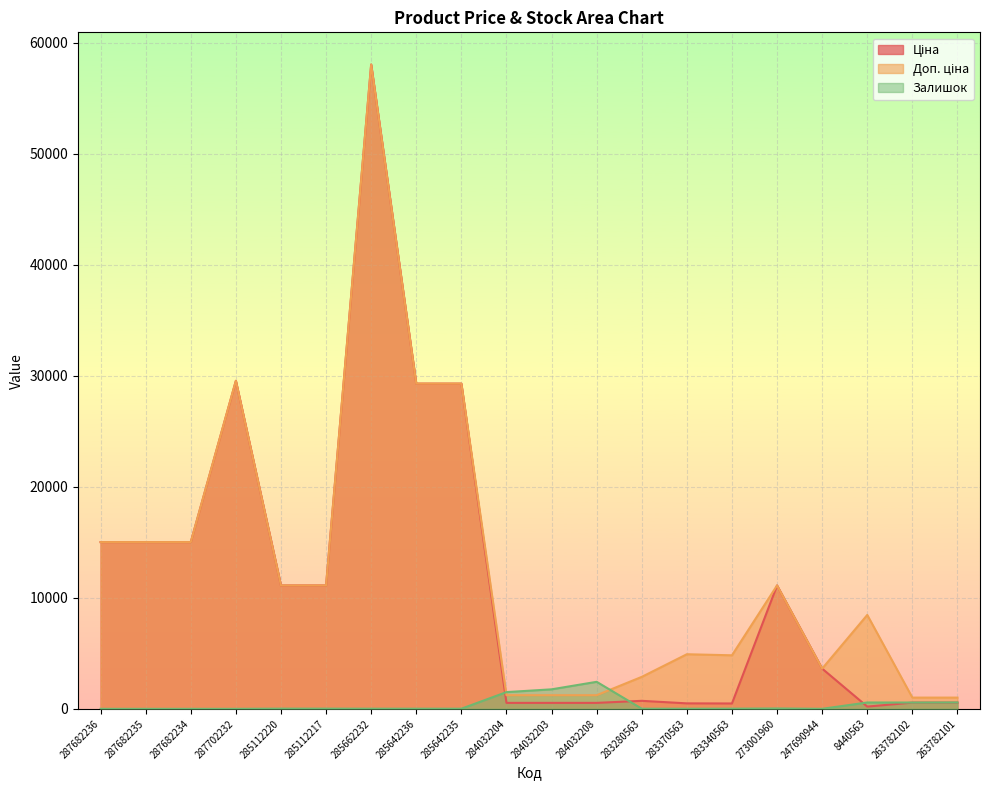

Which series ends up on top after the final intersection of Доп. ціна and Залишок?

Доп. ціна